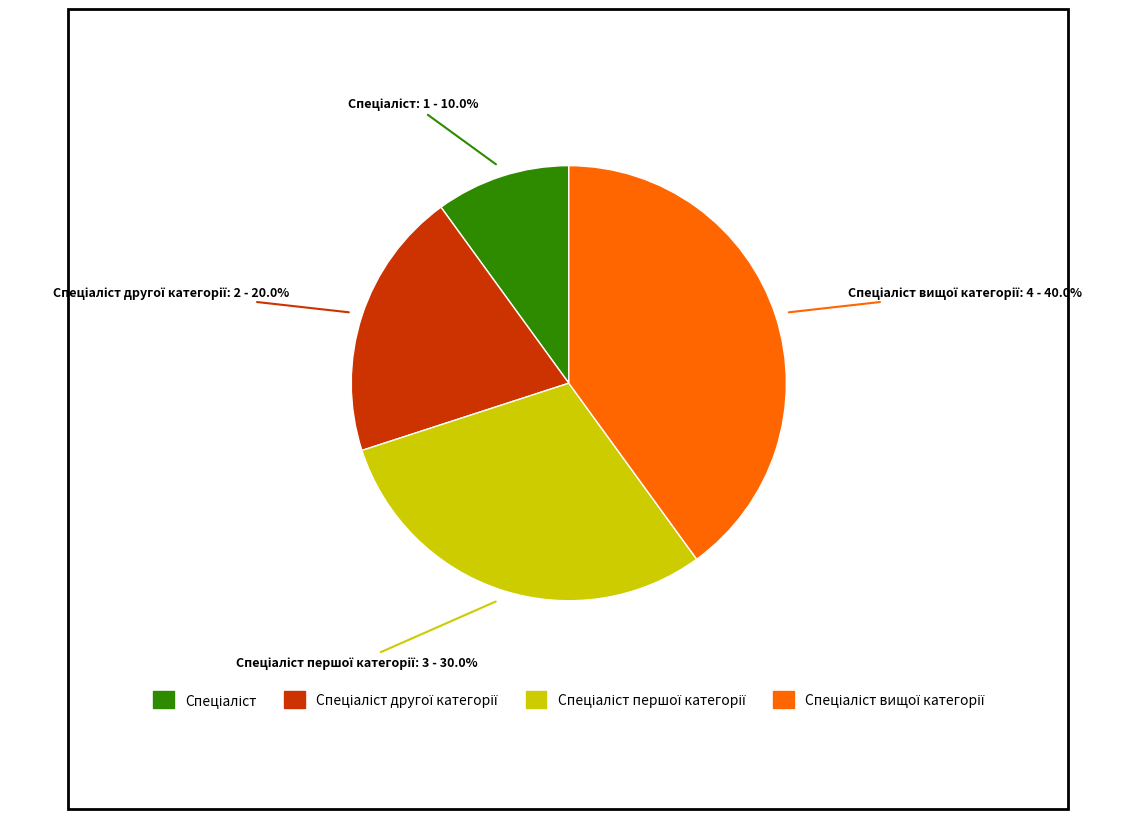

Is there a majority slice in this chart?

No